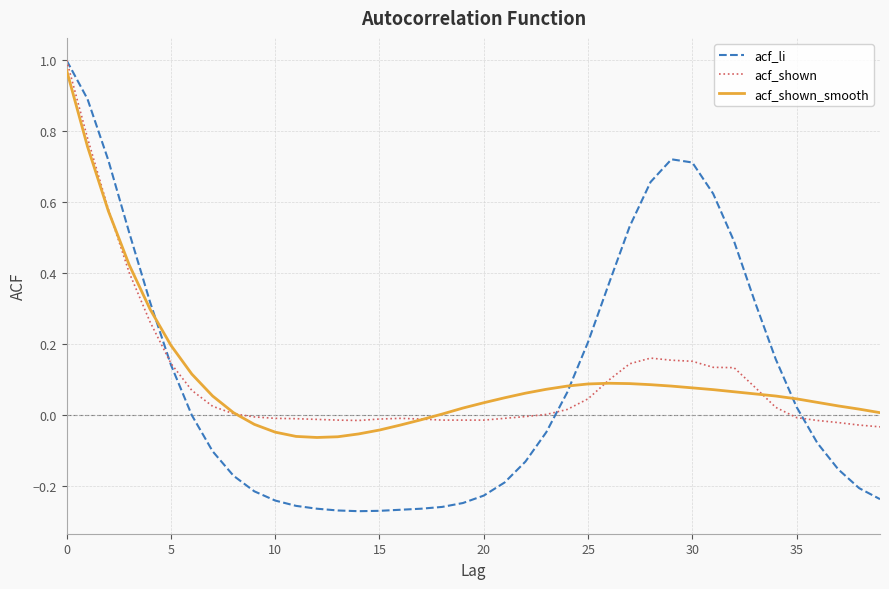

Which series has the largest range (max minus min)?

acf_li